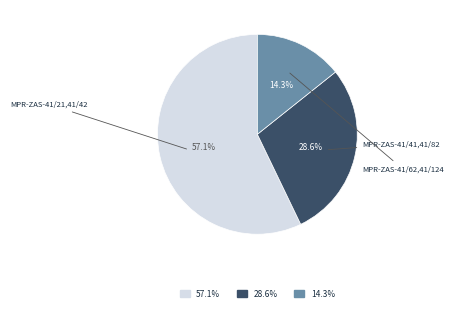

Which slice is the largest?

MPR-ZAS-41/21,41/42